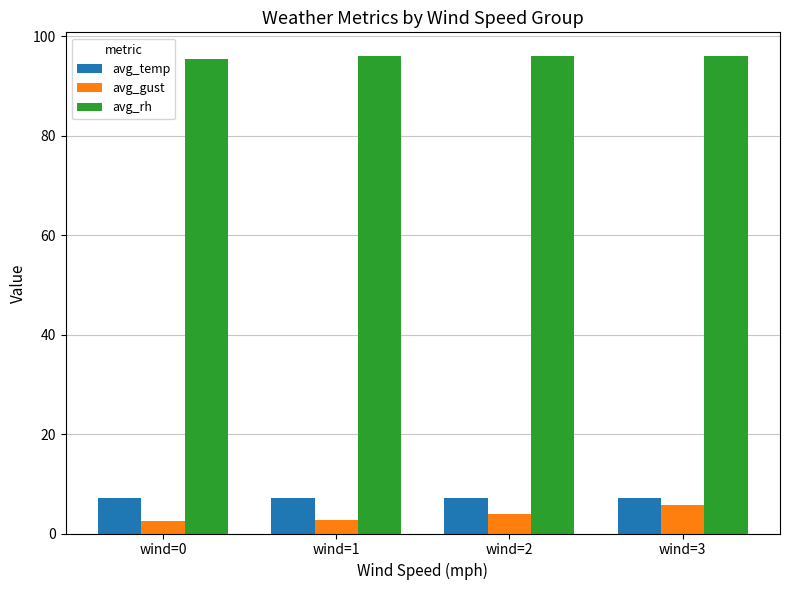

What is the total value across all series at wind=0?

105.2